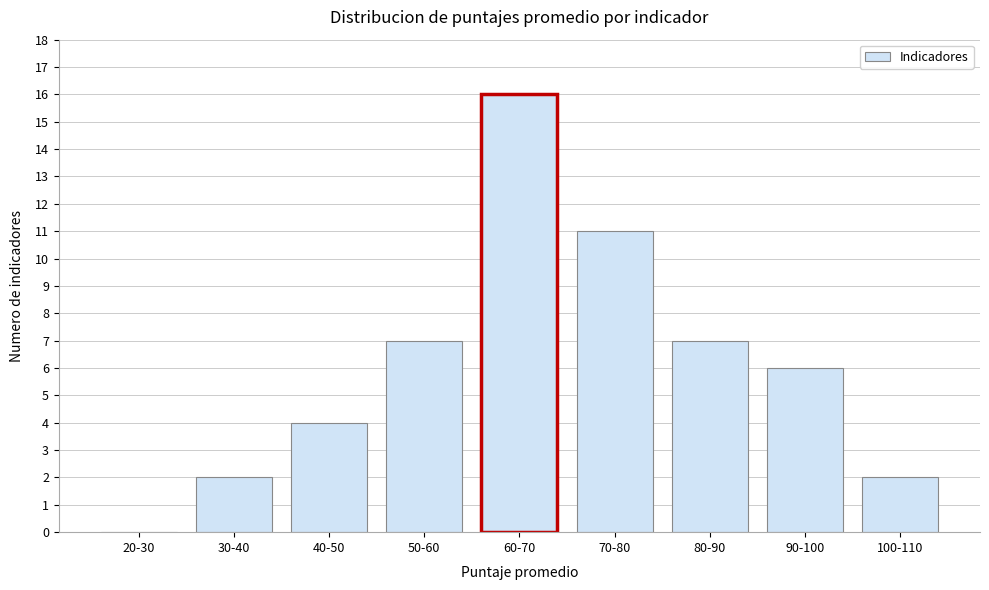

Reading left to right, extract all data points from this chart.

20-30=0	30-40=2	40-50=4	50-60=7	60-70=16	70-80=11	80-90=7	90-100=6	100-110=2